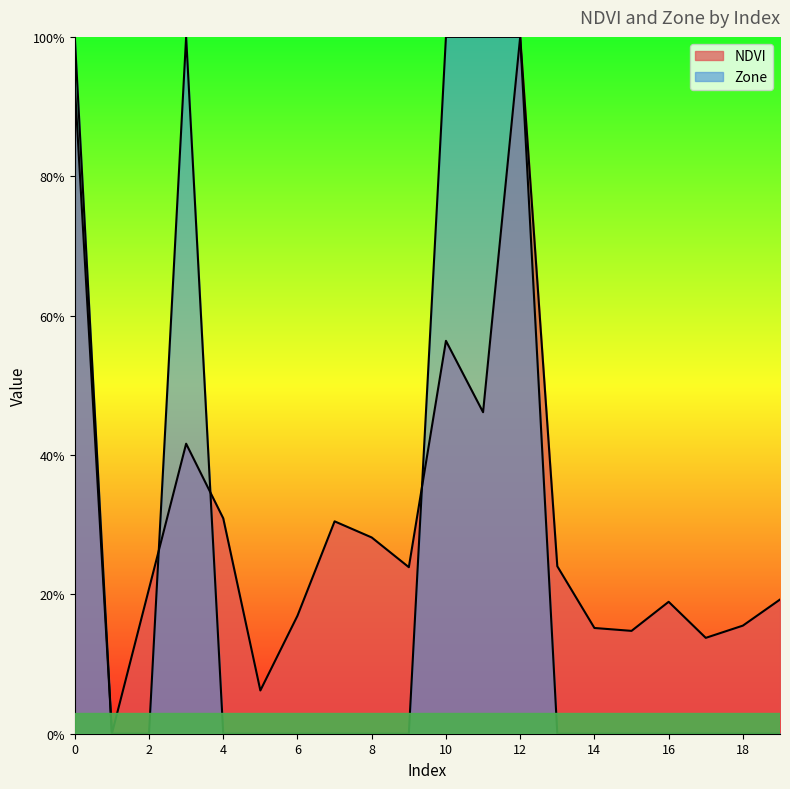

True or false: NDVI and Zone cross at least once.

True